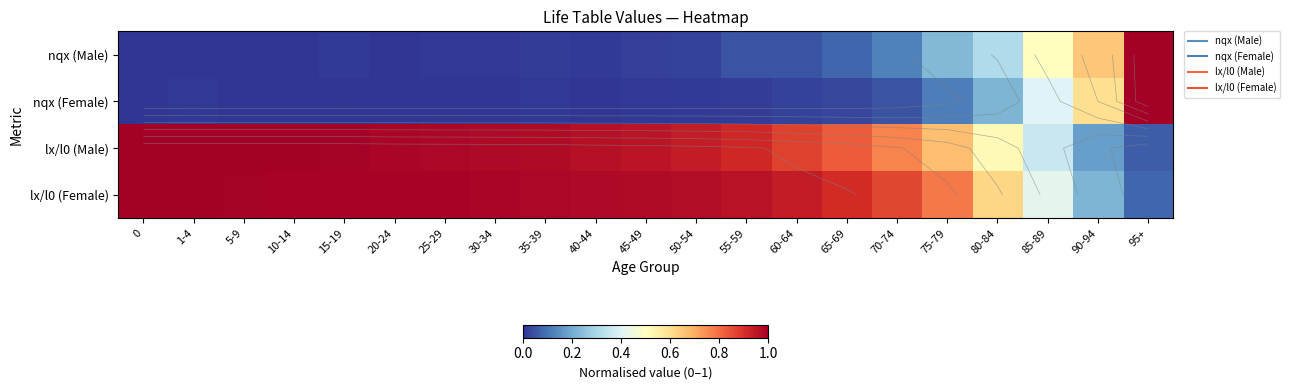

Which category has the lowest value in the nqx (Male) series?

5-9